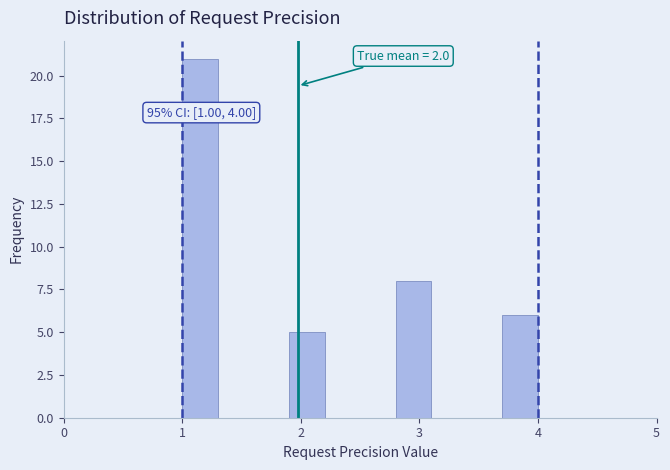

Around what value on the x-axis is the tallest bar? Give the approximate position of its centre, as read against the axis.

1.2